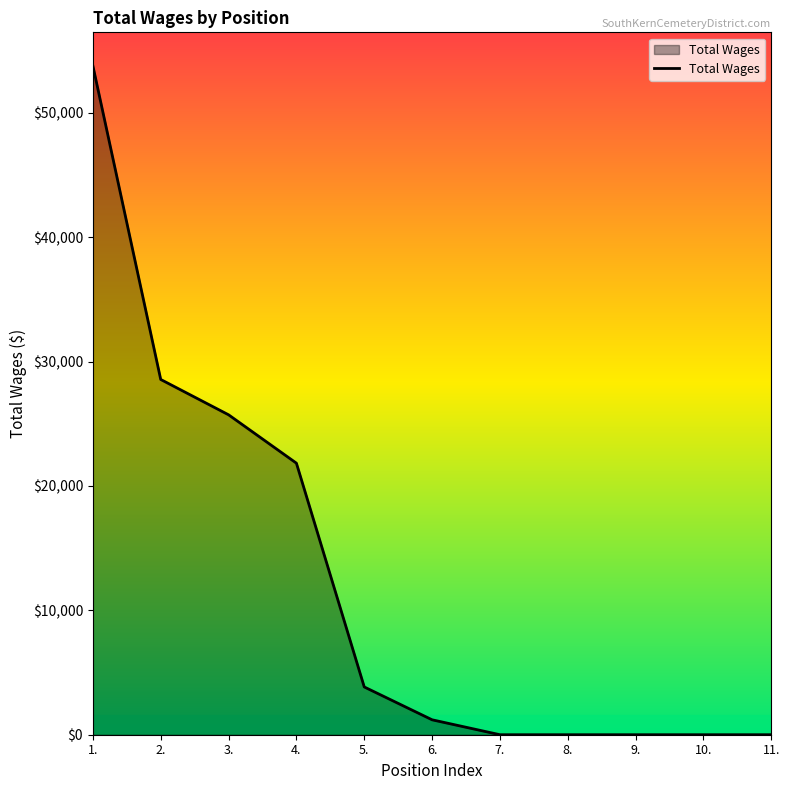

What is the change in value from 6. to 10.?

-1200